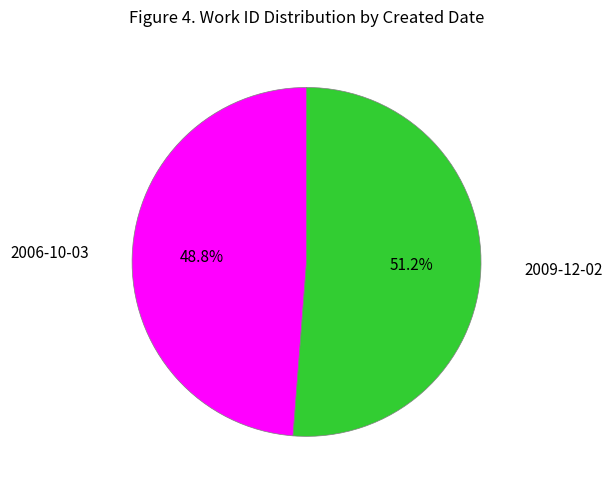

Is there a majority slice in this chart?

Yes